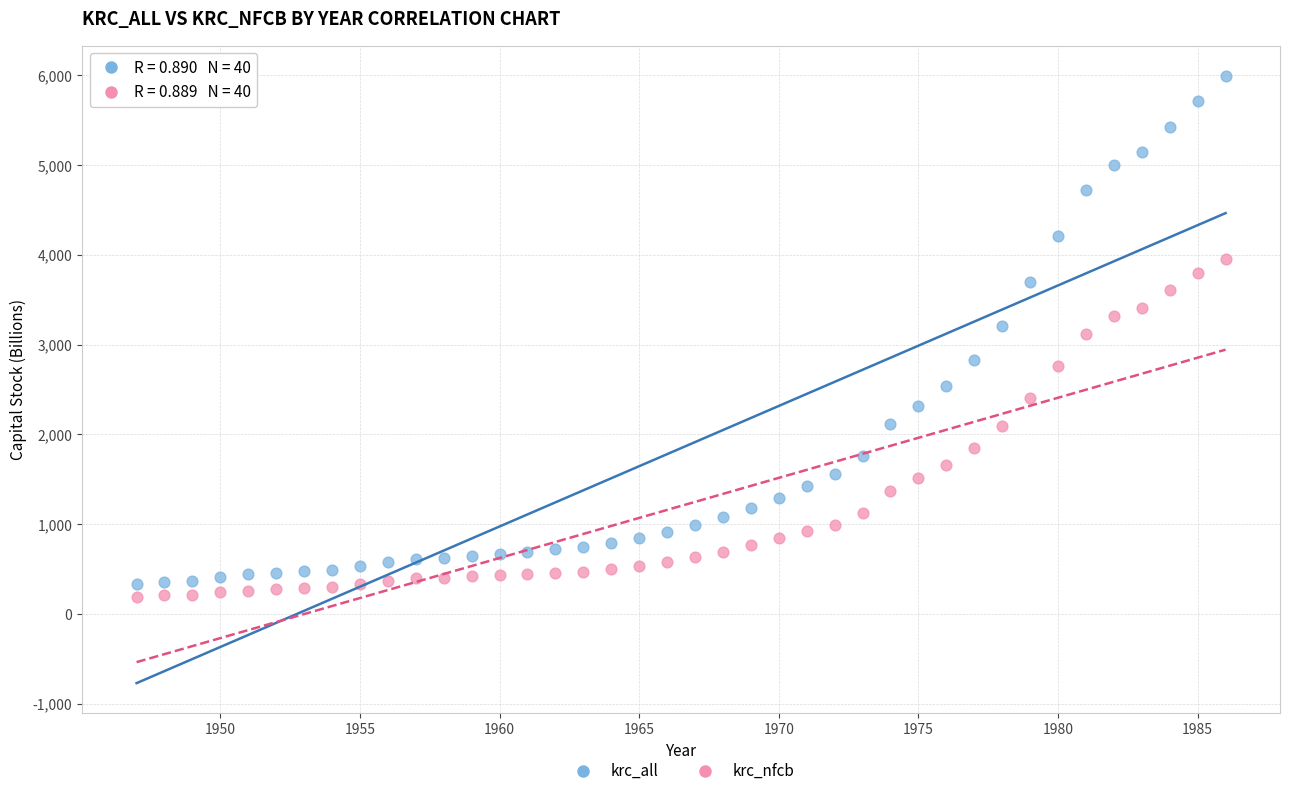

Which series reaches the maximum Y coordinate?

krc_all